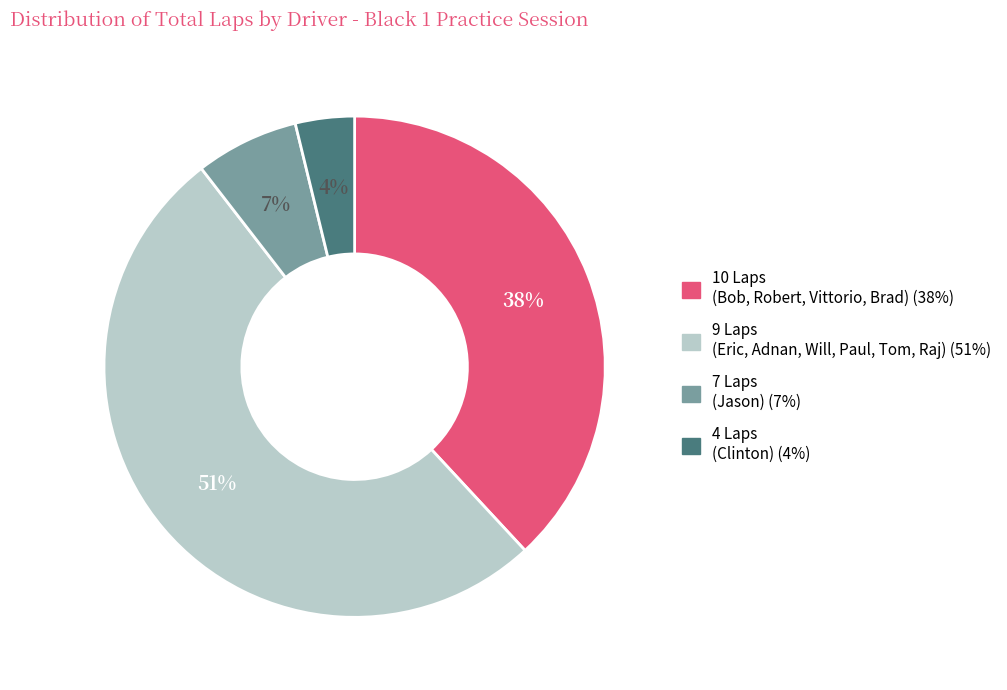

To the nearest percent, what is the average slice percentage?

25%